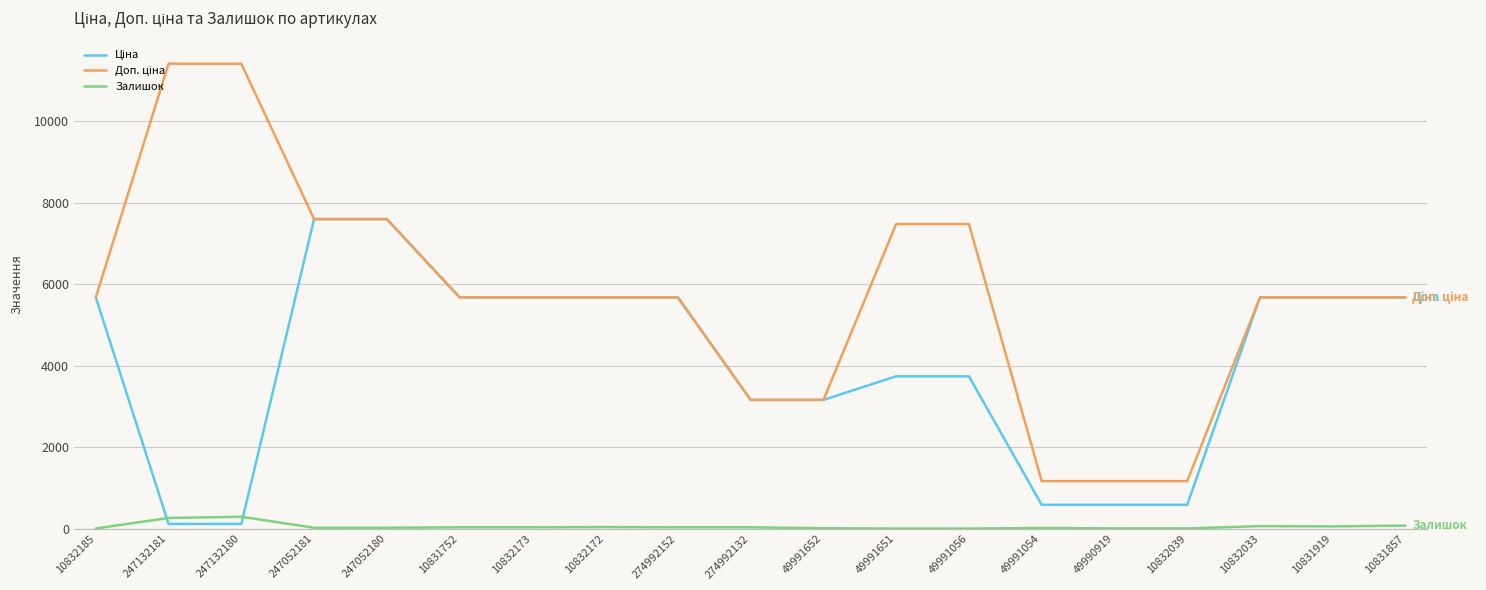

What is the spread (max minus min) of values at 49991651?

7474.5